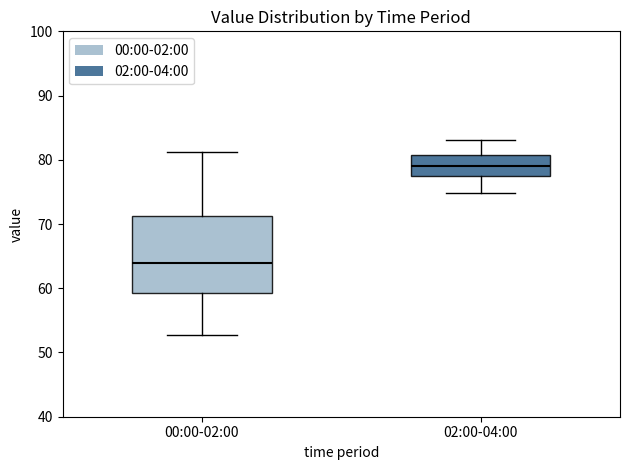

Reading left to right, transcribe this box plot: for each box, give where its median line is, the range the box spans, and where its two whiskers end, as read against the y-axis. The values are not printed on the chart, so give them approximately, as read against the axis.

00:00-02:00: median 64, box 59 to 71, whiskers 53 to 81
02:00-04:00: median 79, box 77 to 81, whiskers 75 to 83